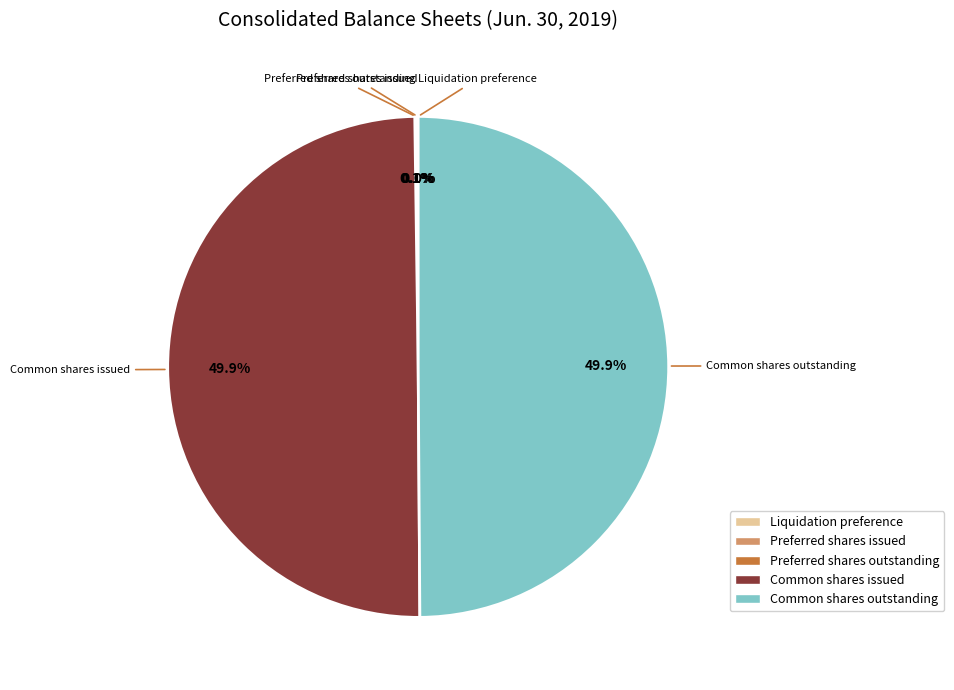

Do Common shares outstanding and Common shares issued together represent more than half of the pie?

Yes